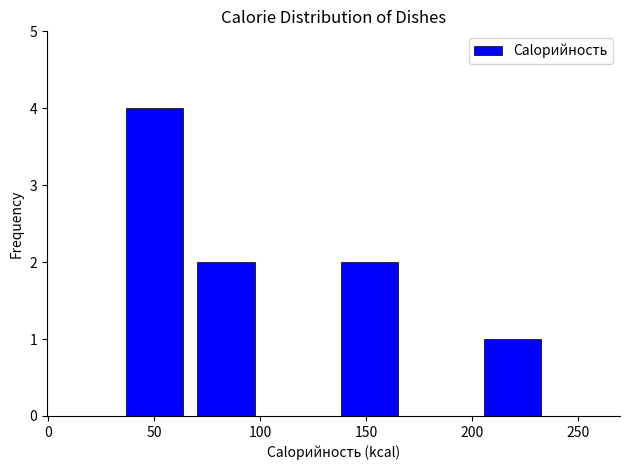

Which range on the x-axis has the tallest bar?

35 to 65